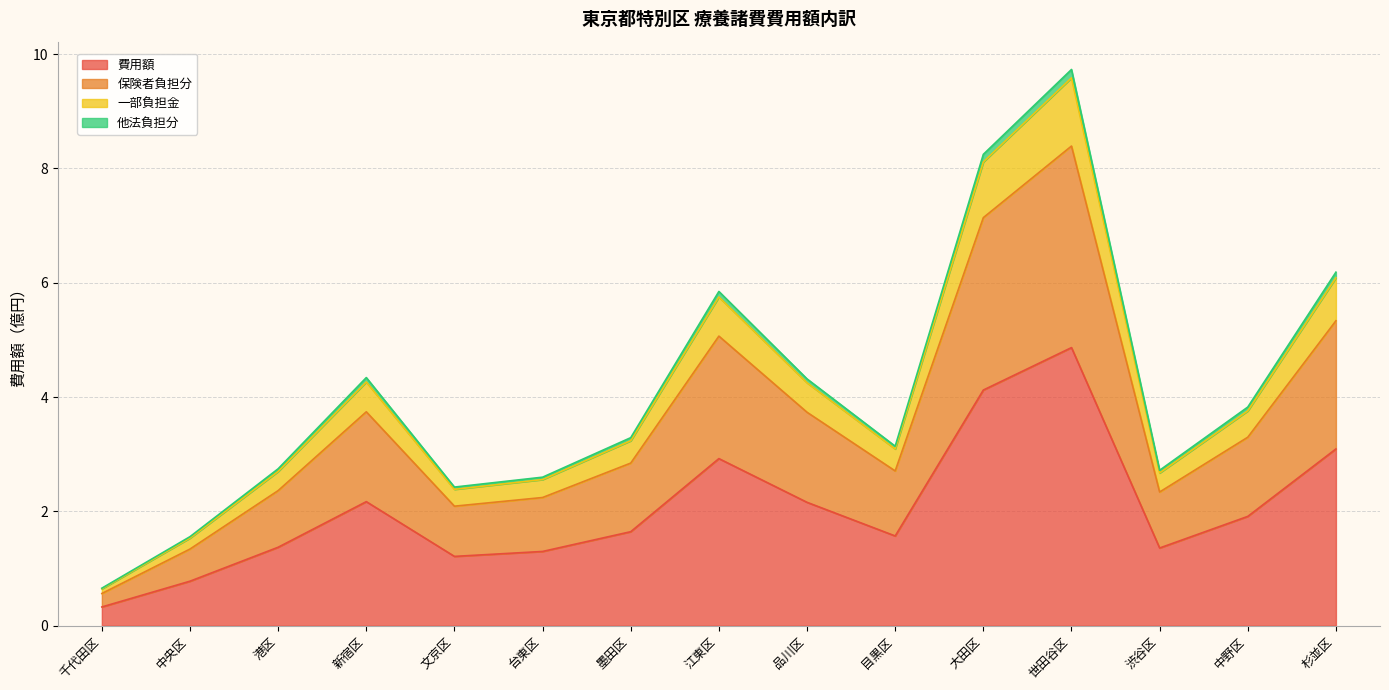

Does the chart display data point markers on the line(s)?

No